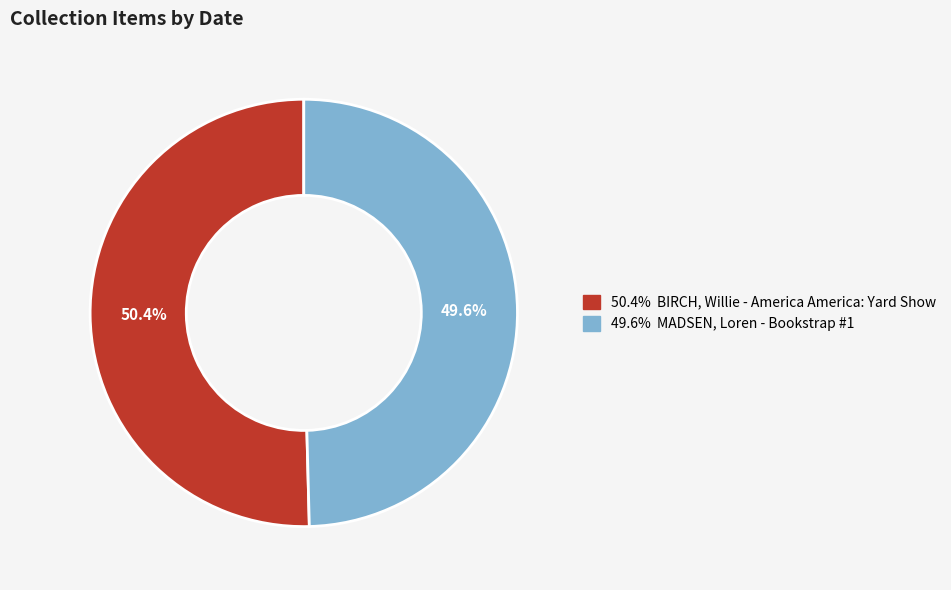

Does any single category account for the majority?

Yes